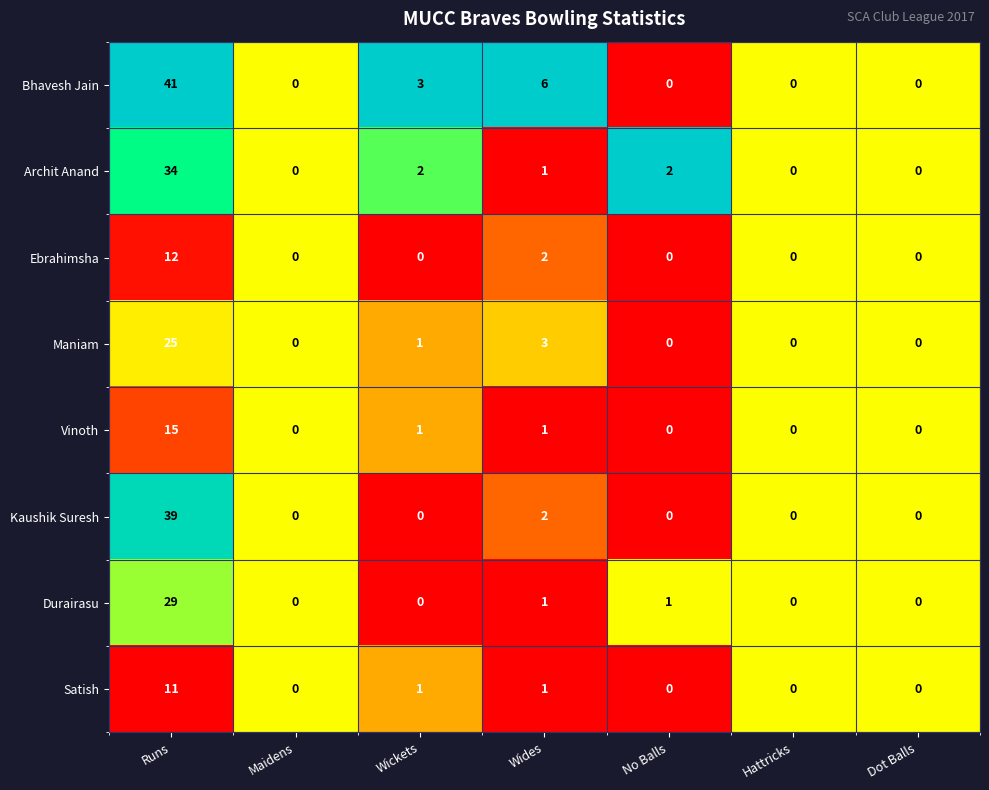

At which category is the sum across all series the highest?

Runs